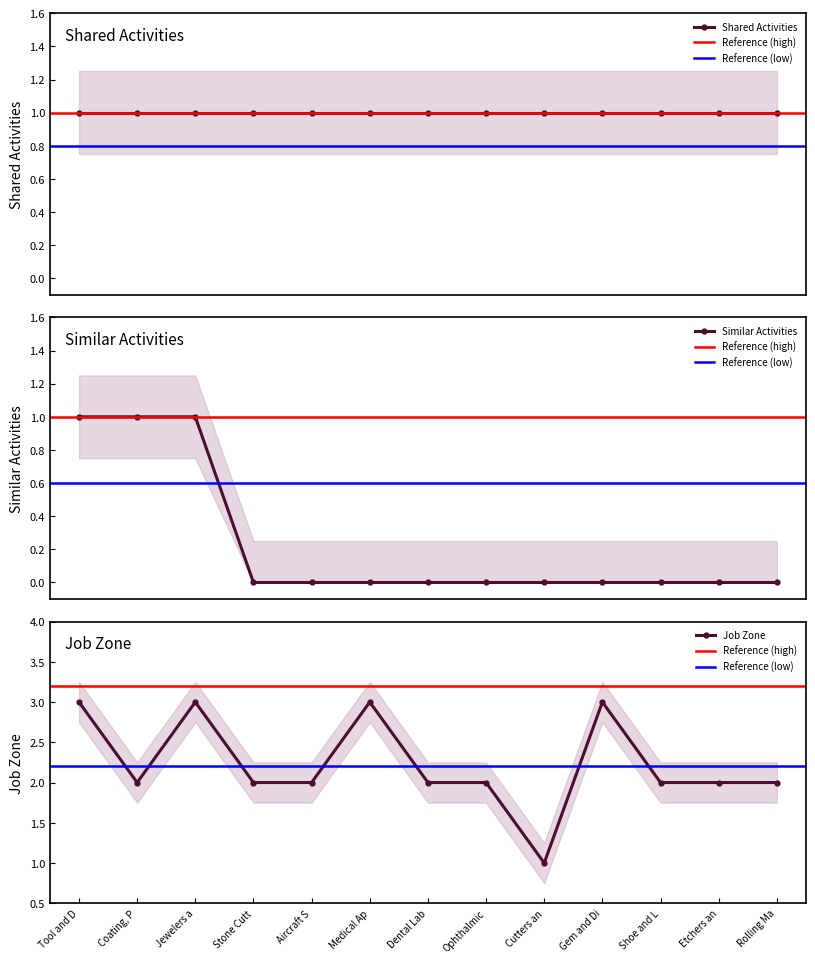

Where is the first local minimum for Job Zone?

Coating, P